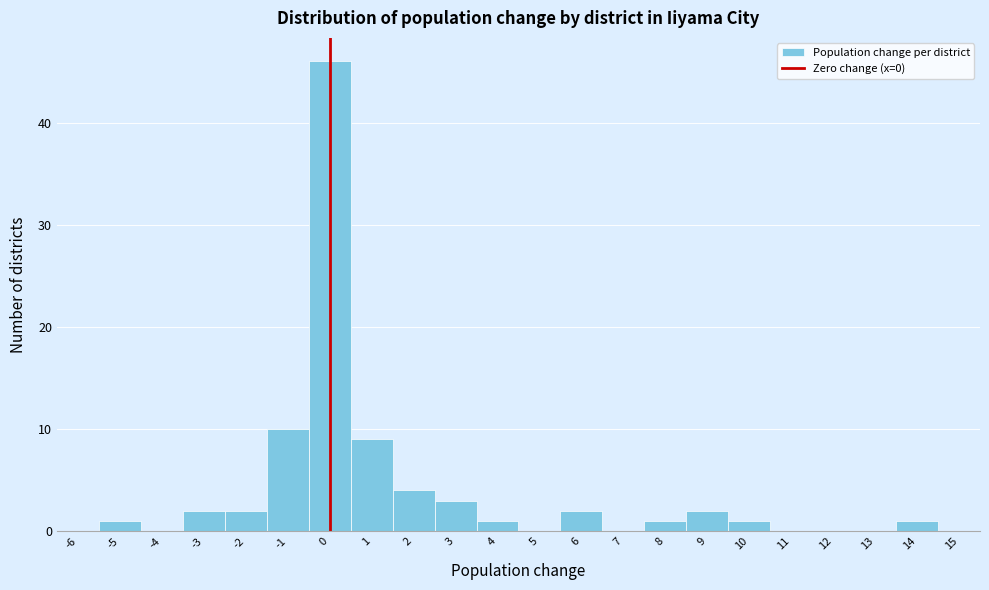

Which range on the x-axis has the tallest bar?

-0.5 to 0.5